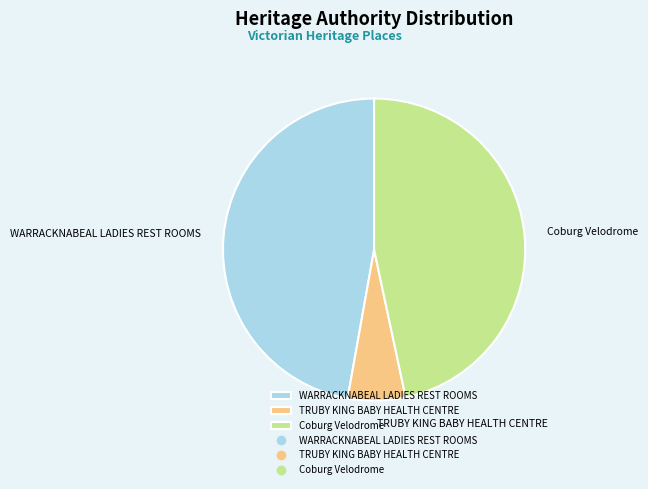

True or false: WARRACKNABEAL LADIES REST ROOMS accounts for 54% of the total.

False